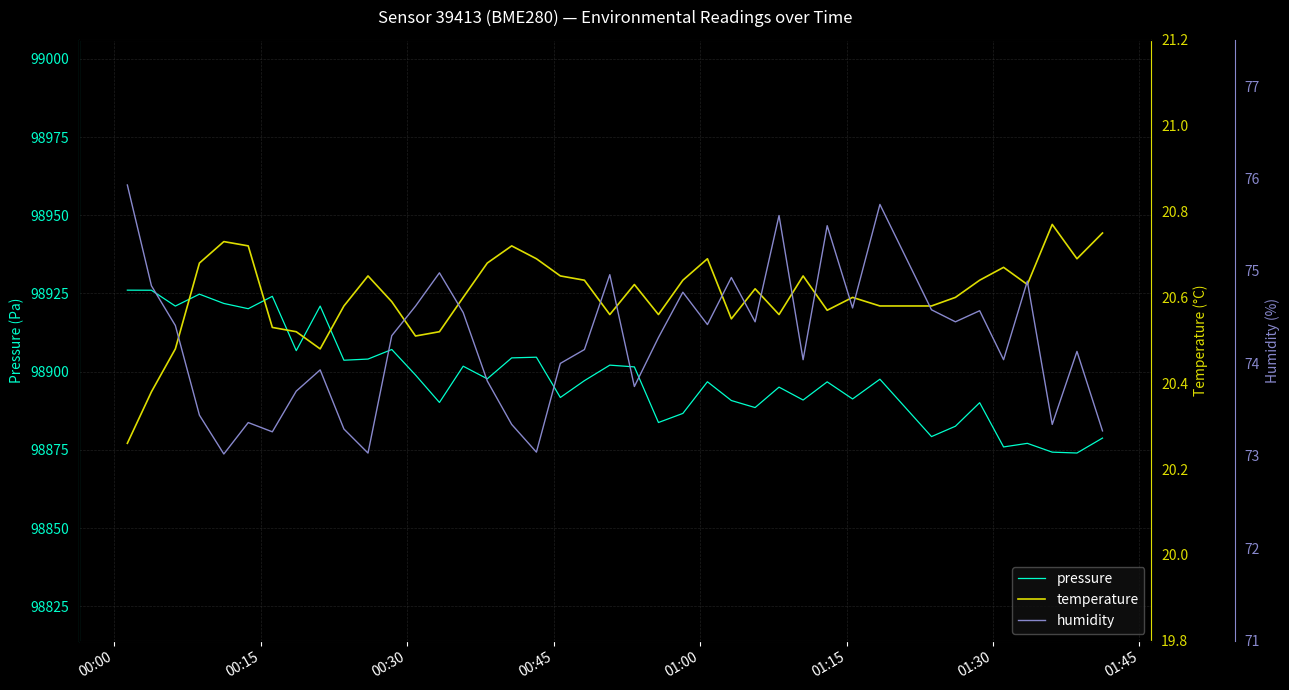

What is the lowest value of the pressure series?

98874.0